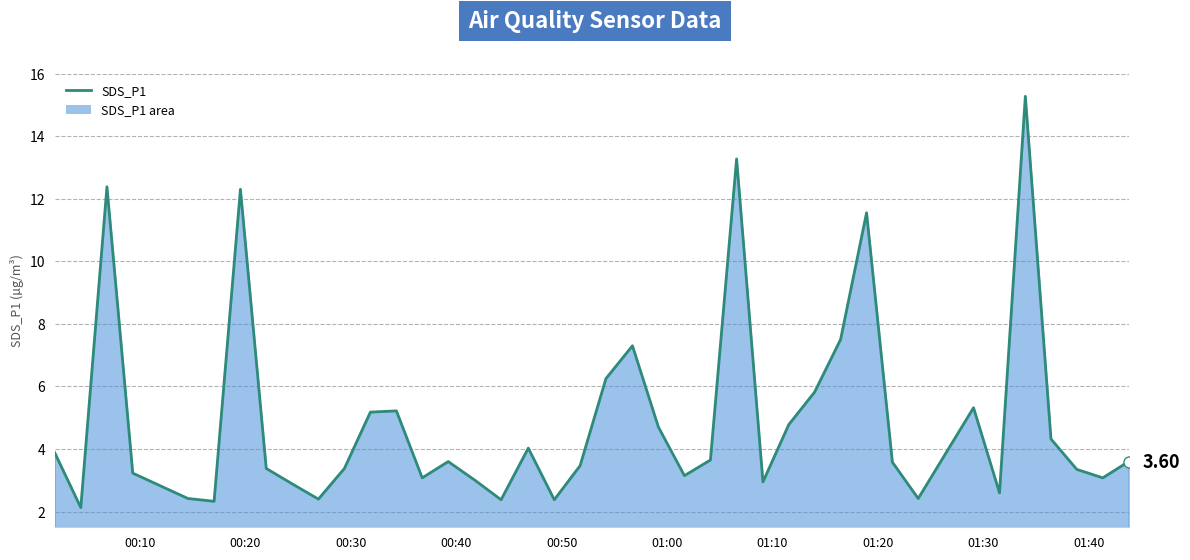

Does the chart have visible grid lines?

Yes